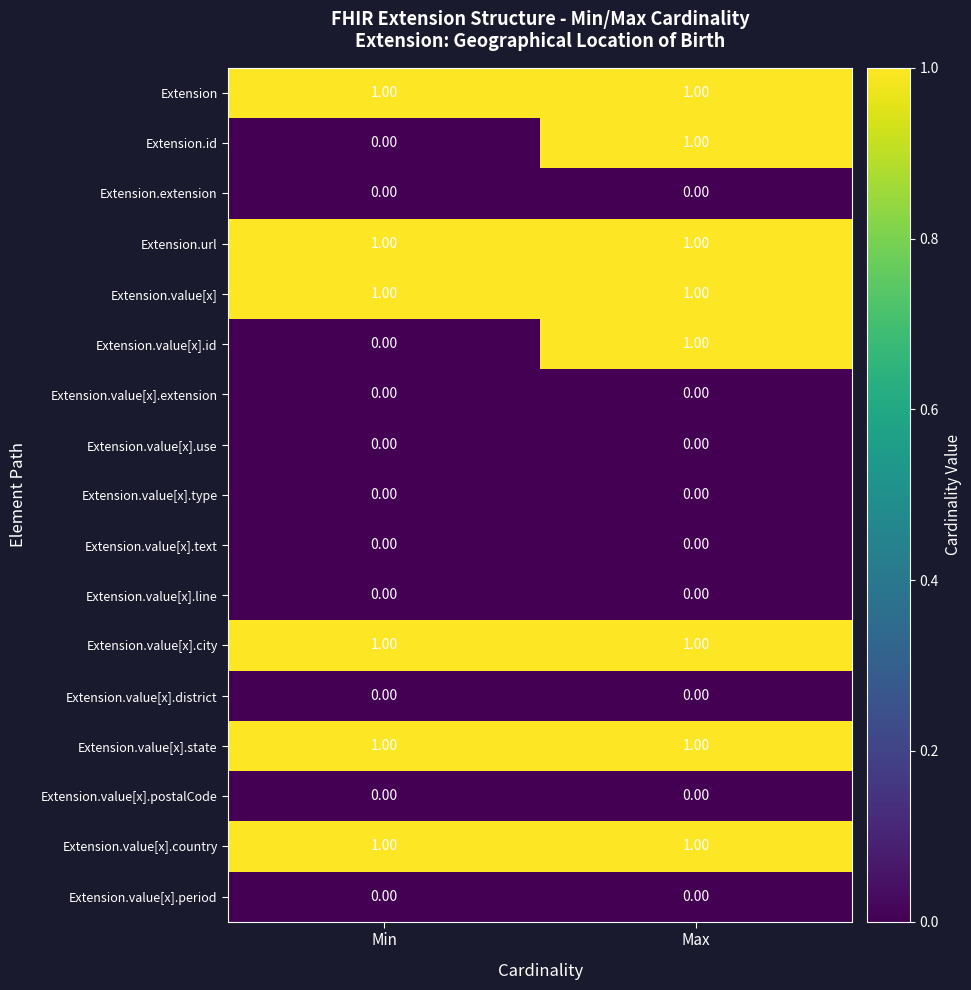

What is the total value across all series at Max?

8